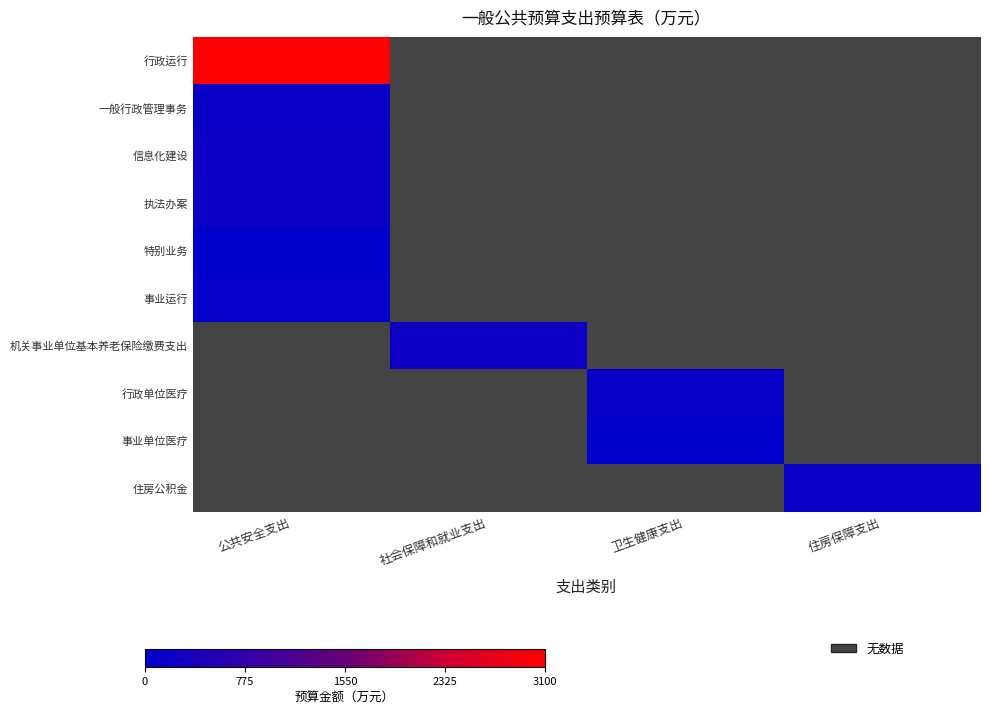

At how many categories does at least one series exceed 2241?

1